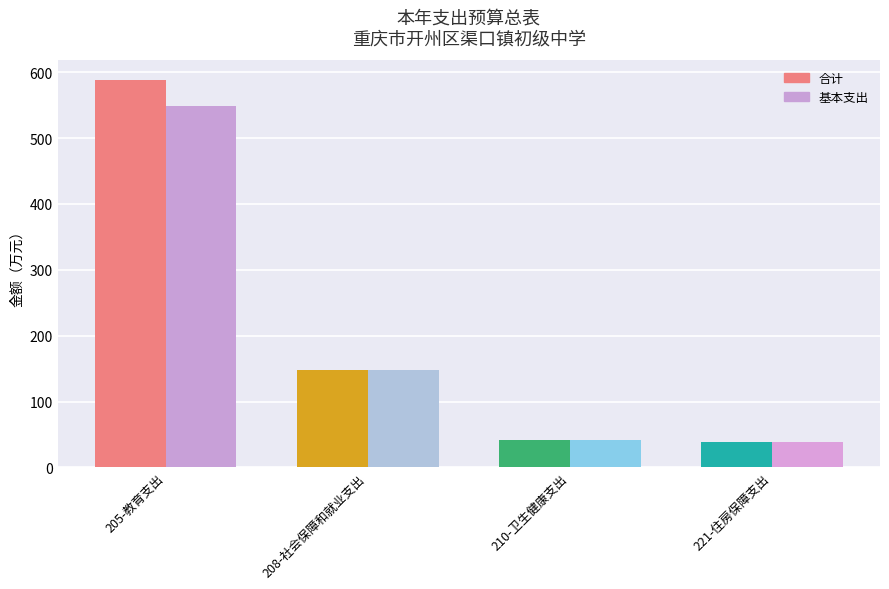

What value does the 合计 series have at 221-住房保障支出?

39.1